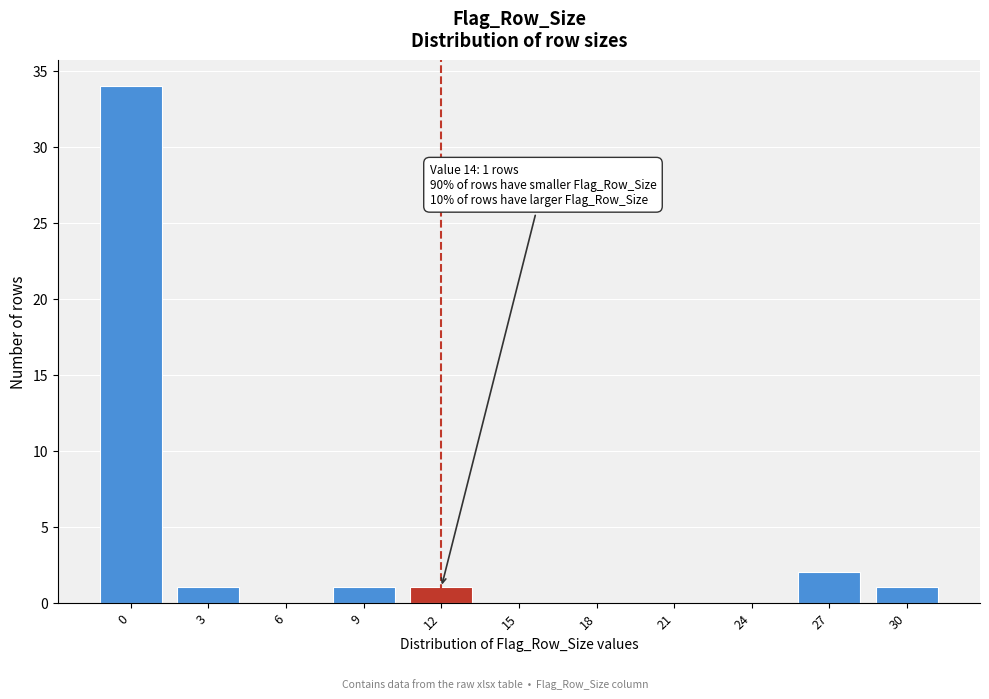

Reading left to right, what are all the values shown in this chart?

0=34	3=1	6=0	9=1	12=1	15=0	18=0	21=0	24=0	27=2	30=1